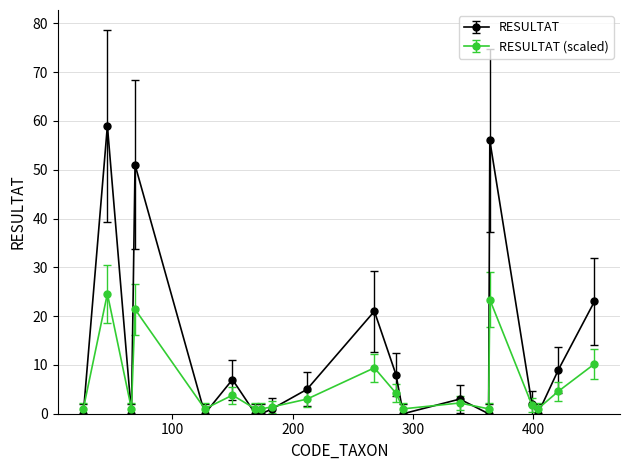

Which series has the largest total across all categories?

RESULTAT